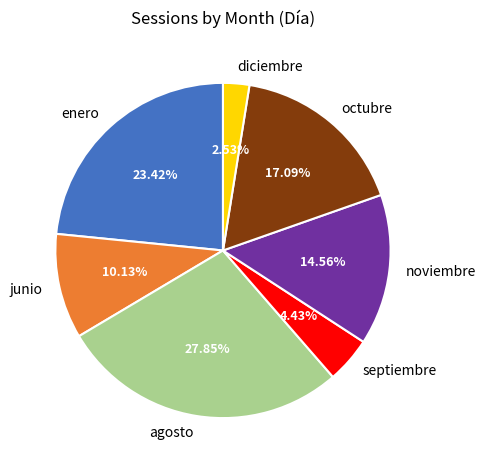

Rank the categories by value from lowest to highest.

diciembre, septiembre, junio, noviembre, octubre, enero, agosto